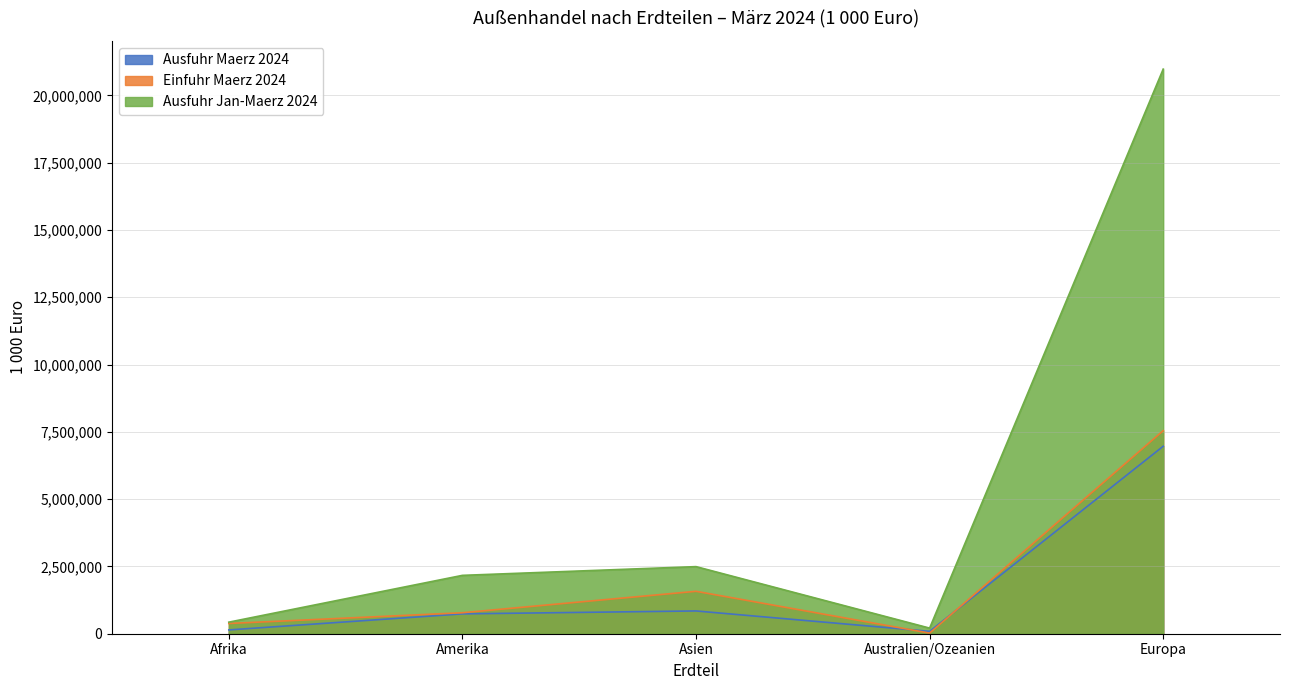

True or false: Ausfuhr Jan-Maerz 2024 and Ausfuhr Maerz 2024 cross at least once.

False